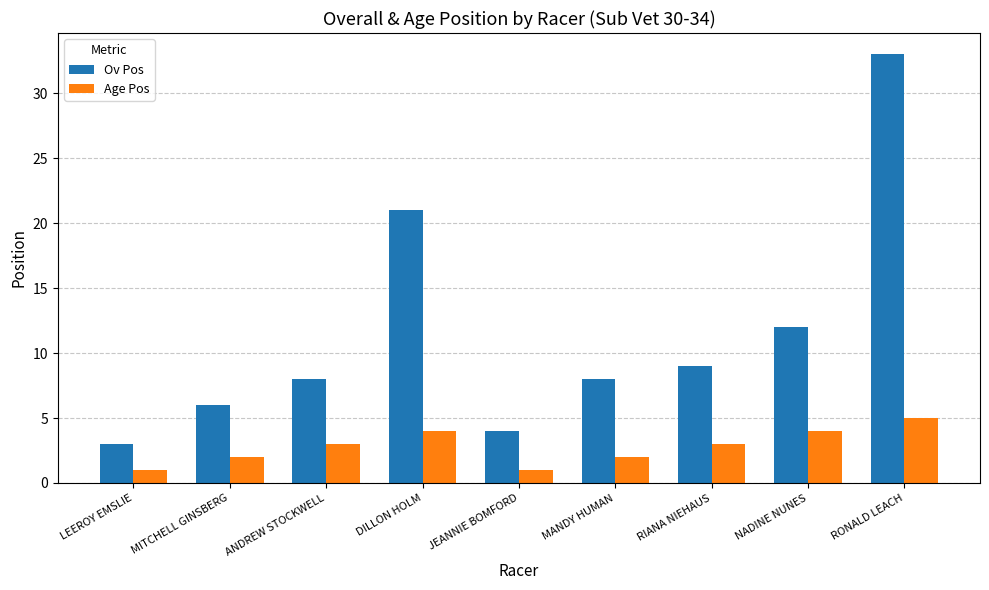

Read the Age Pos value at RONALD LEACH.

5